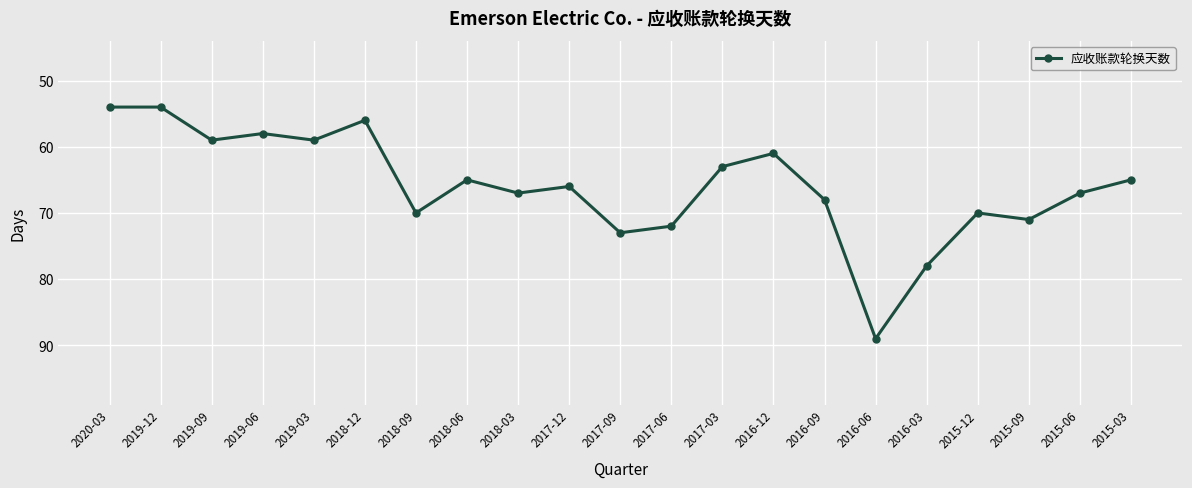

What is the change in value from 2017-03 to 2016-09?

+5